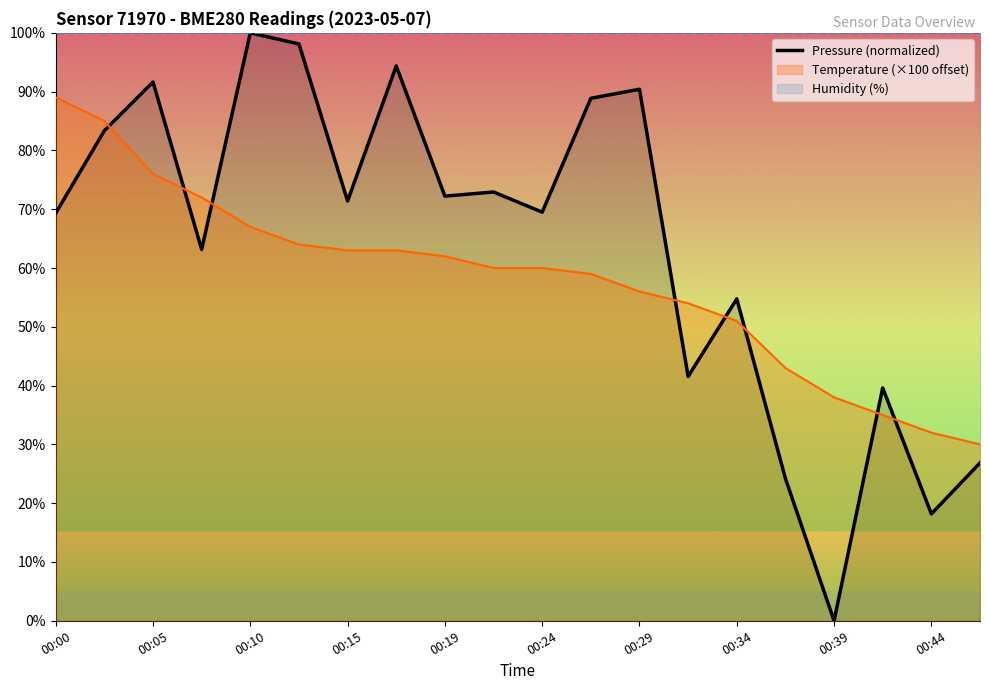

What is the maximum value for Temperature (×100 offset)?

89.0